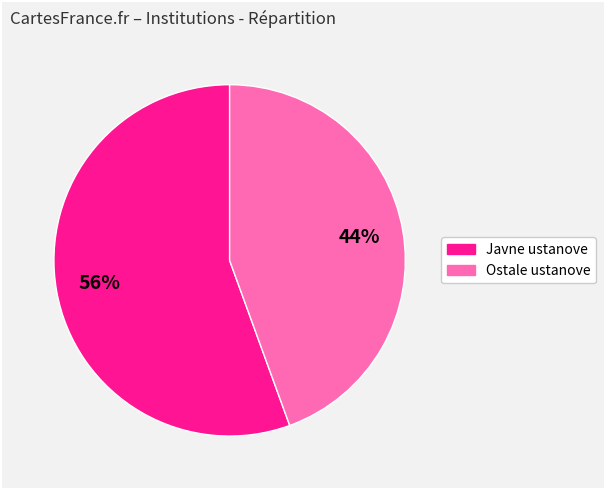

To the nearest percent, what is the average slice percentage?

50%